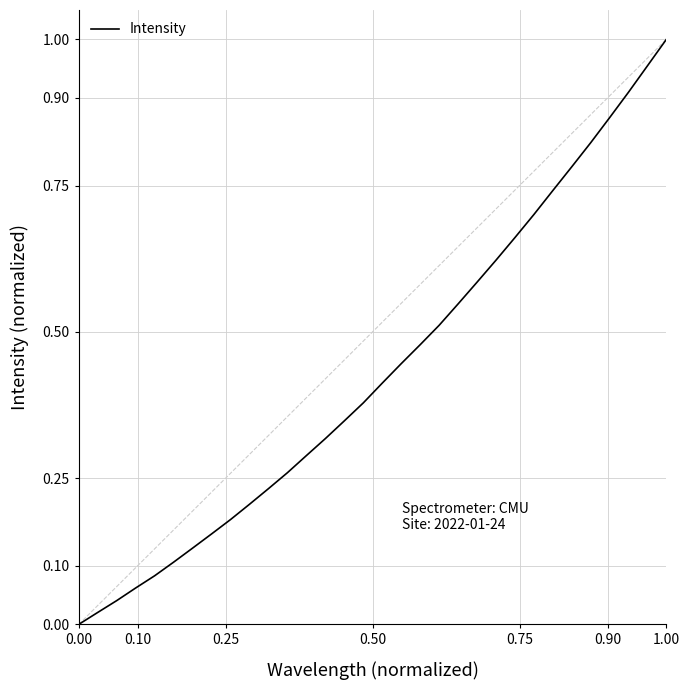

How many lines are shown in the chart?

1